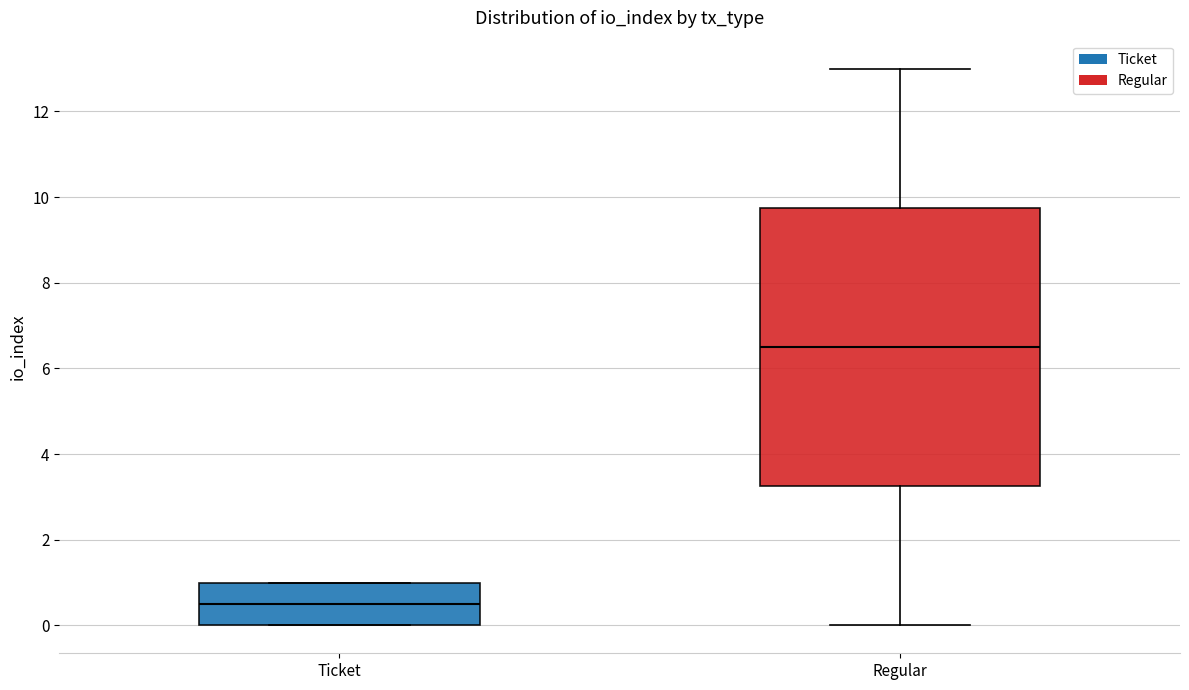

Where is the upper edge of the box for Ticket on the y-axis? The values are not printed on the chart, so give them approximately, as read against the axis.

1.0